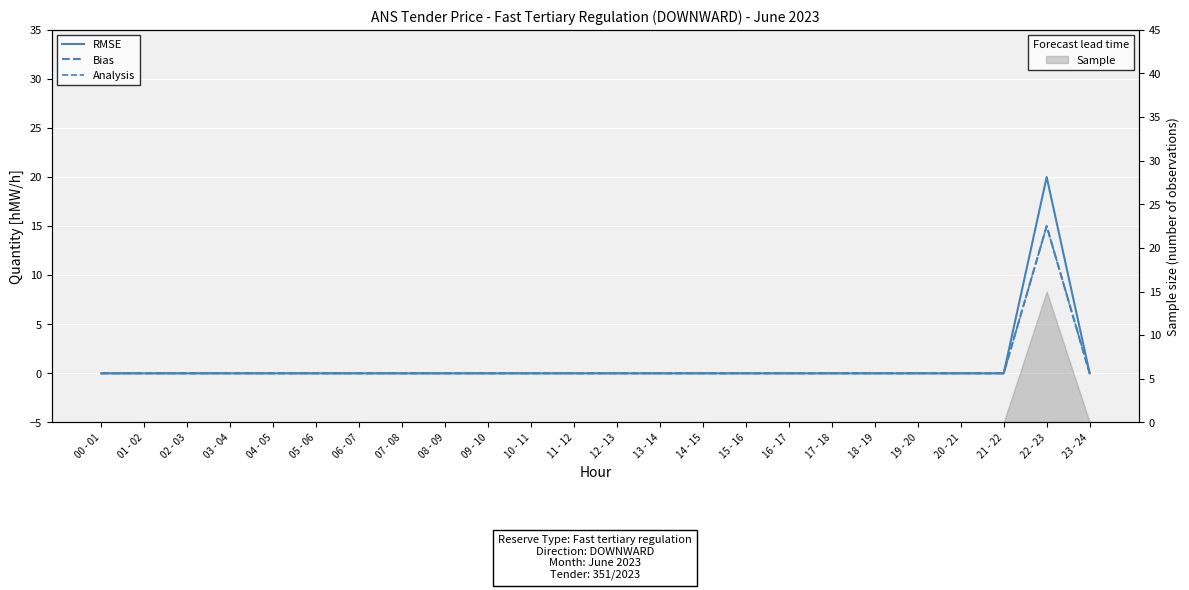

Which category has the highest value in the Bias series?

22 - 23